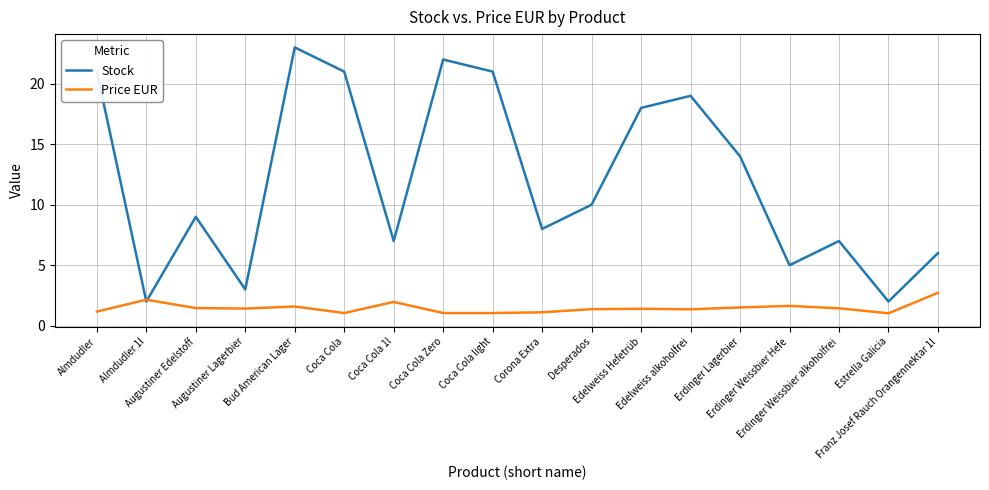

How many interior local peaks does the Stock series have?

5